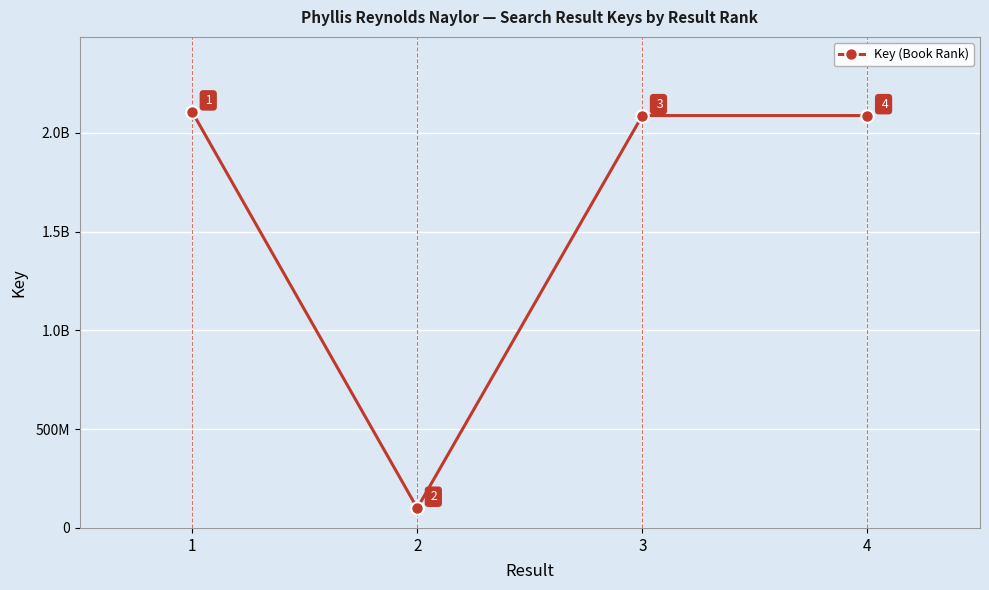

Reading left to right, extract all data points from this chart.

1=2105722433	2=100274529	3=2086669444	4=2086675029